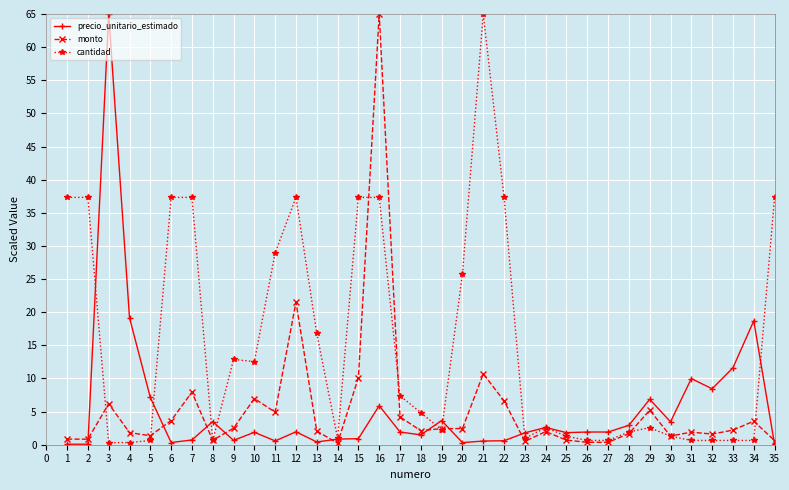

At 22, list the series in order from smallest to largest.

precio_unitario_estimado, monto, cantidad